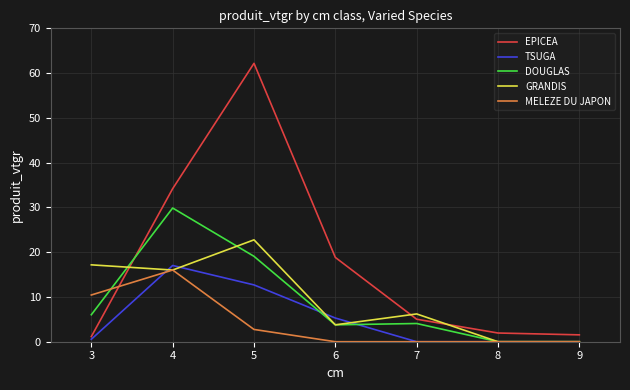

Which series ends up on top after the final intersection of EPICEA and MELEZE DU JAPON?

EPICEA